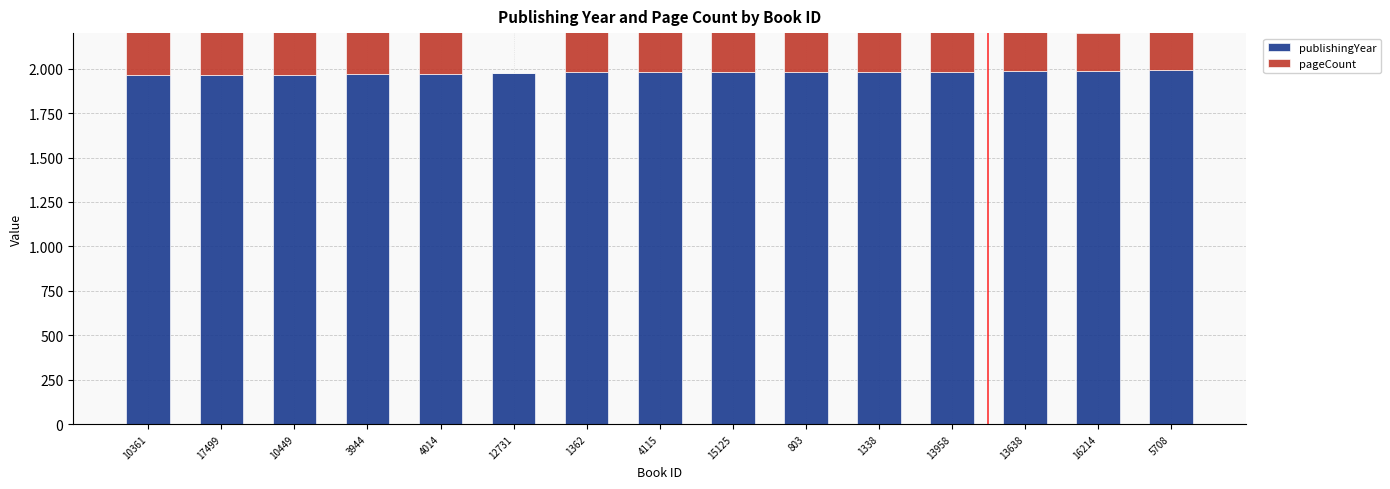

The value of publishingYear at 16214 is 1986. True or false?

True